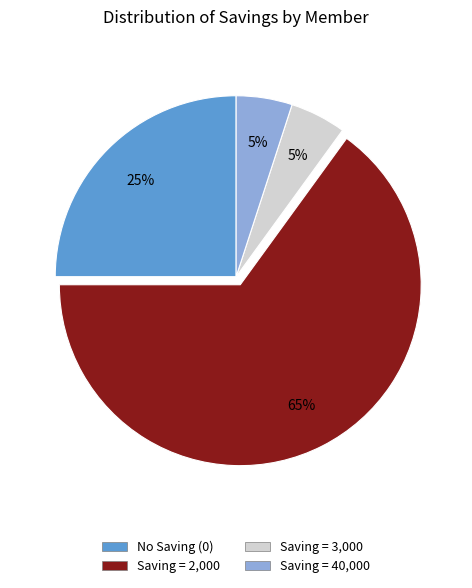

To the nearest percent, what is the difference between the largest and smallest slice percentages?

60%